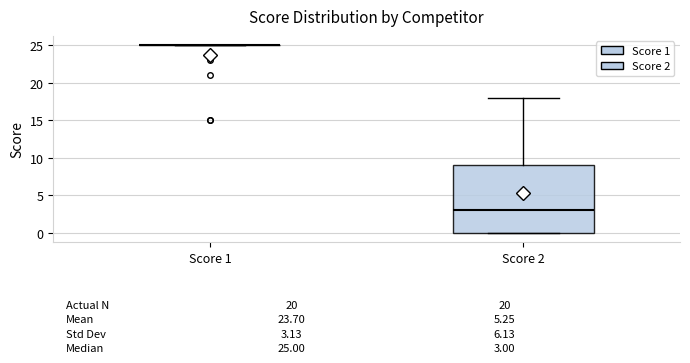

Comparing the boxes themselves (not the whiskers), which one is the tallest?

Score 2